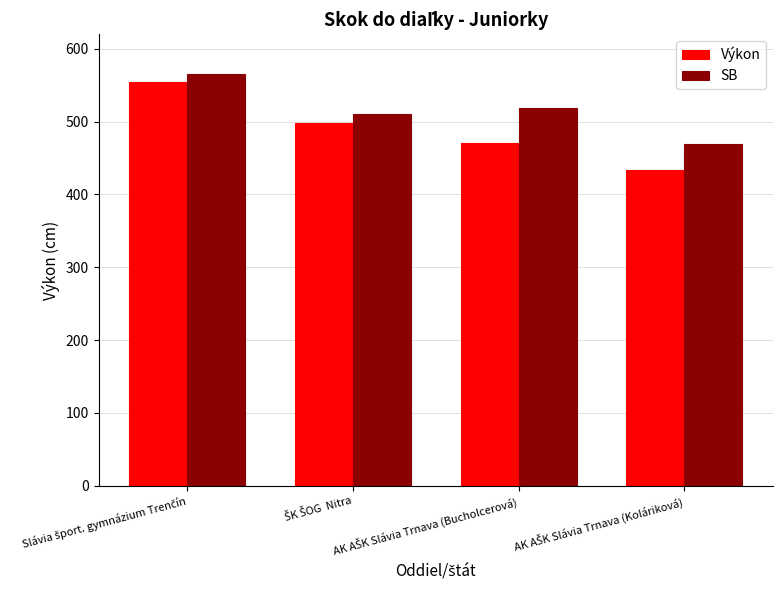

Rank the series by their maximum value, from highest to lowest.

SB, Výkon